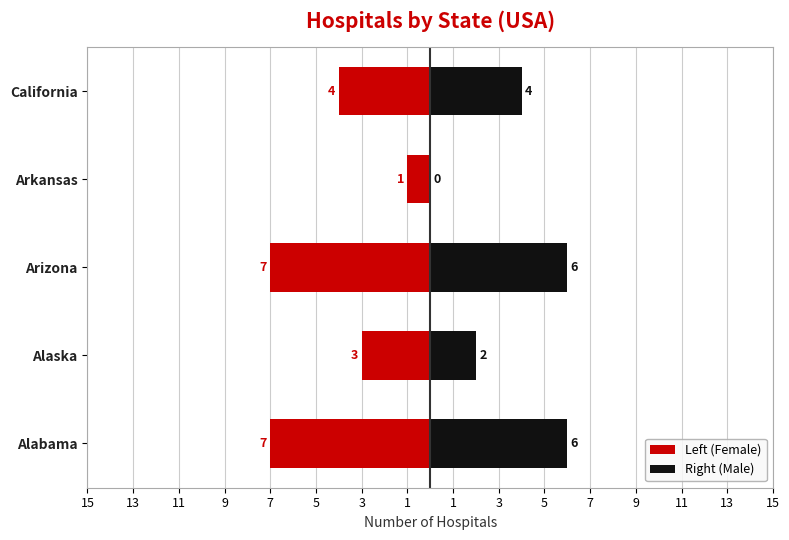

What is the average value of the Right (Male) series?

4